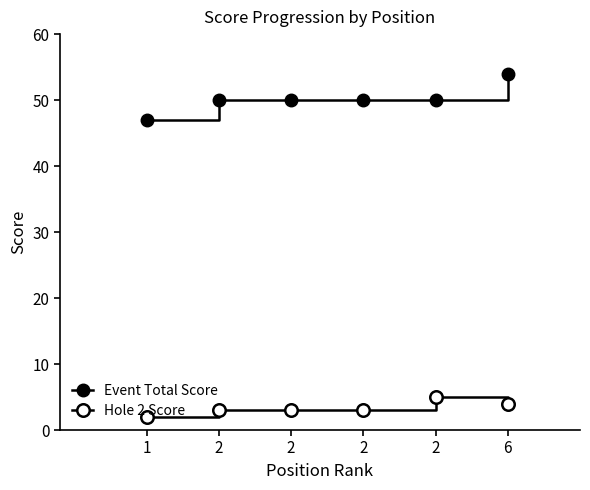

Which label corresponds to the smallest value in the chart?

1